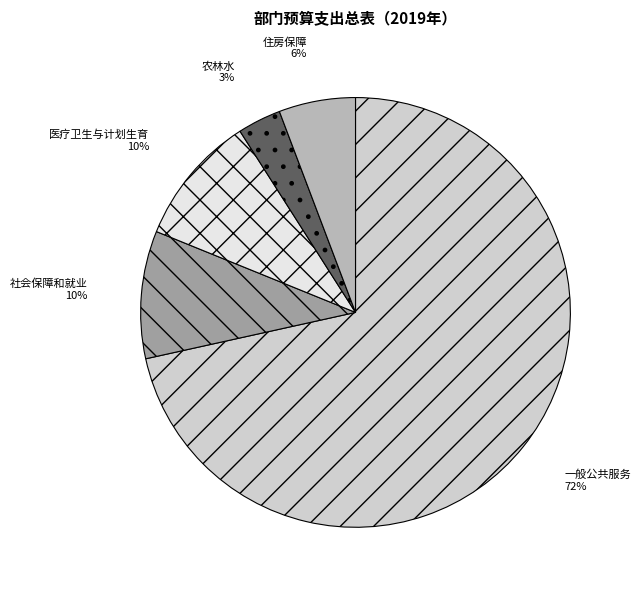

Does any single category account for the majority?

Yes